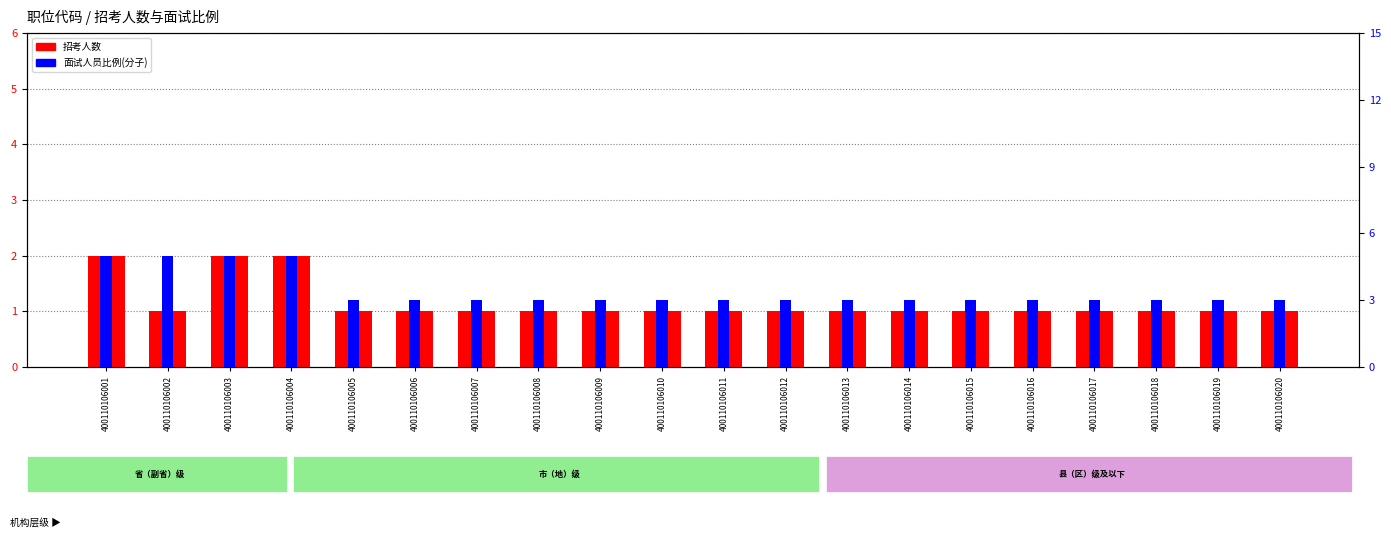

Reading right to left, what are all the values shown in this chart?

招考人数: 400110106020=1	400110106019=1	400110106018=1	400110106017=1	400110106016=1	400110106015=1	400110106014=1	400110106013=1	400110106012=1	400110106011=1	400110106010=1	400110106009=1	400110106008=1	400110106007=1	400110106006=1	400110106005=1	400110106004=2	400110106003=2	400110106002=1	400110106001=2
面试人员比例(分子): 400110106020=3	400110106019=3	400110106018=3	400110106017=3	400110106016=3	400110106015=3	400110106014=3	400110106013=3	400110106012=3	400110106011=3	400110106010=3	400110106009=3	400110106008=3	400110106007=3	400110106006=3	400110106005=3	400110106004=5	400110106003=5	400110106002=5	400110106001=5